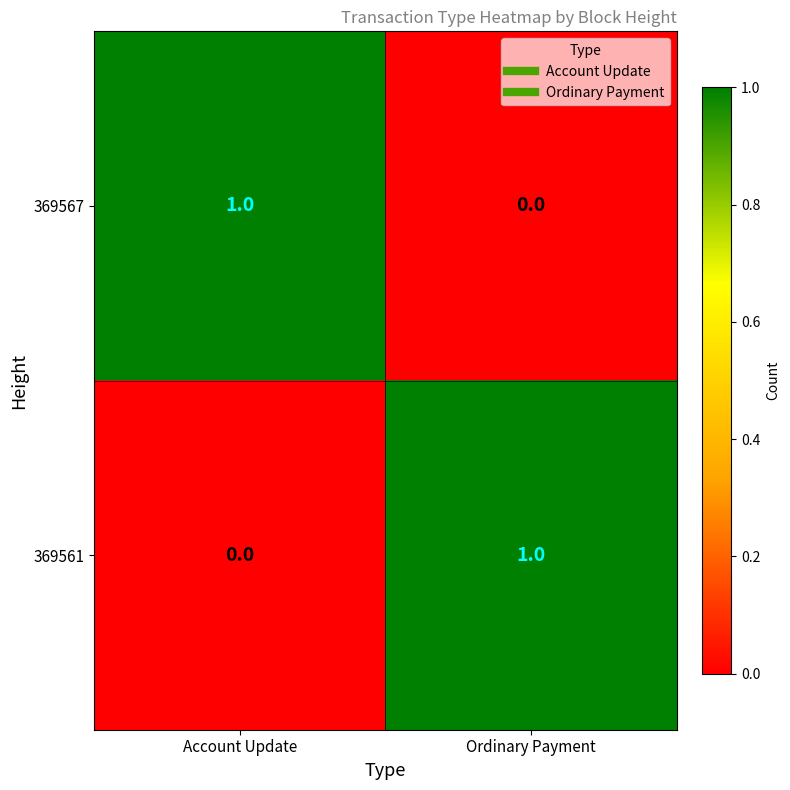

What is the spread (max minus min) of values at Account Update?

1